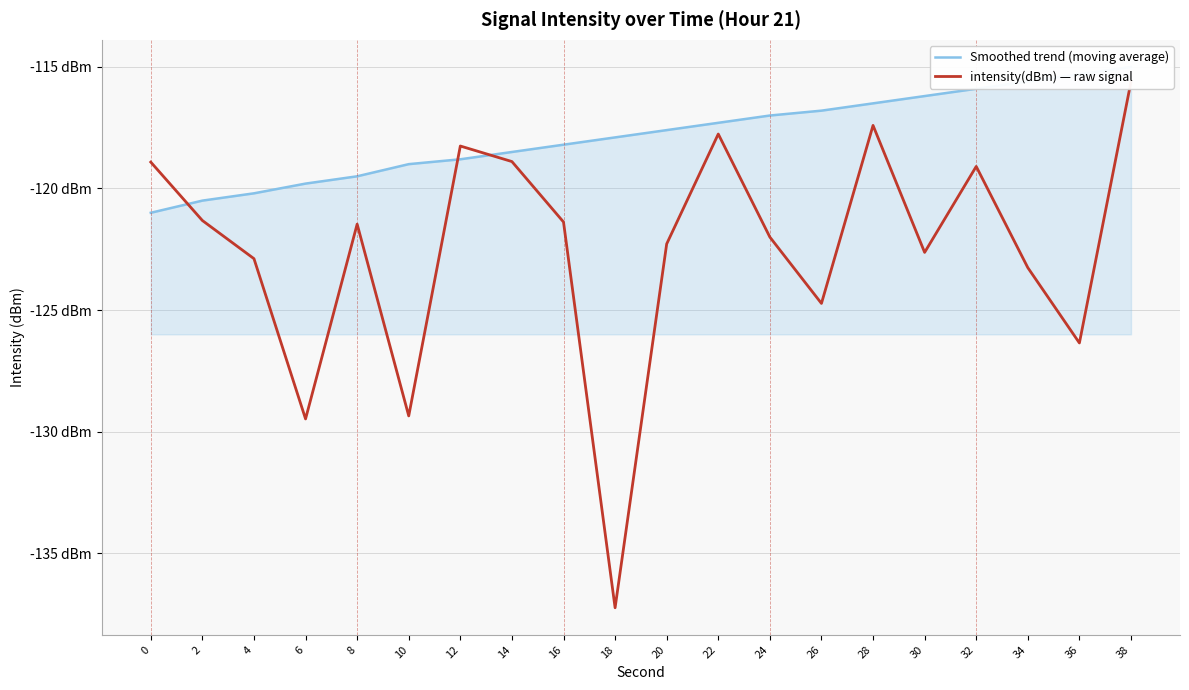

Is it true that Smoothed trend (moving average) equals -115.6 at 34?

True